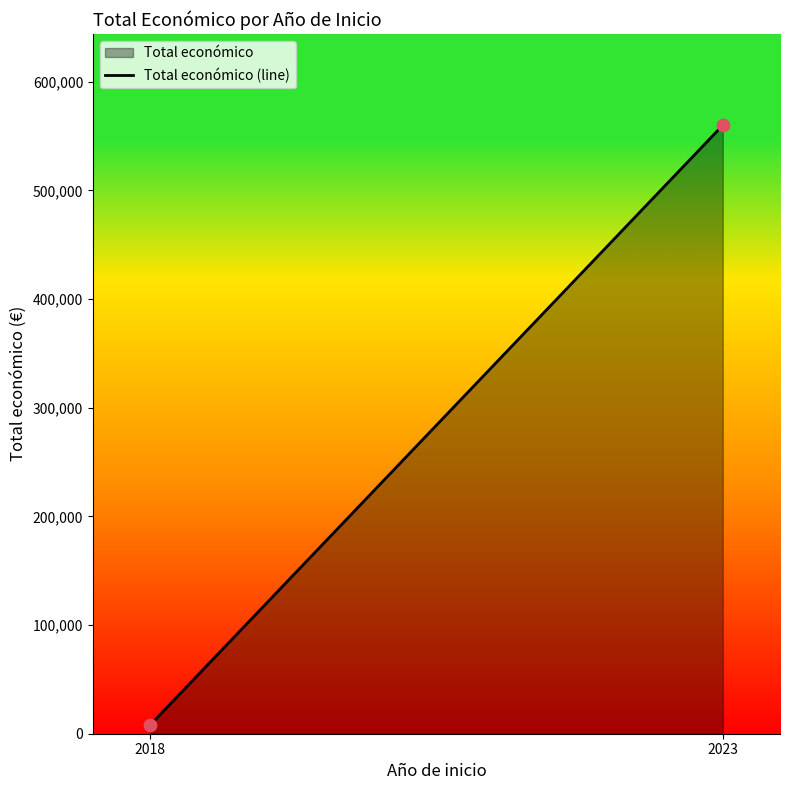

What is the average X value?

2020